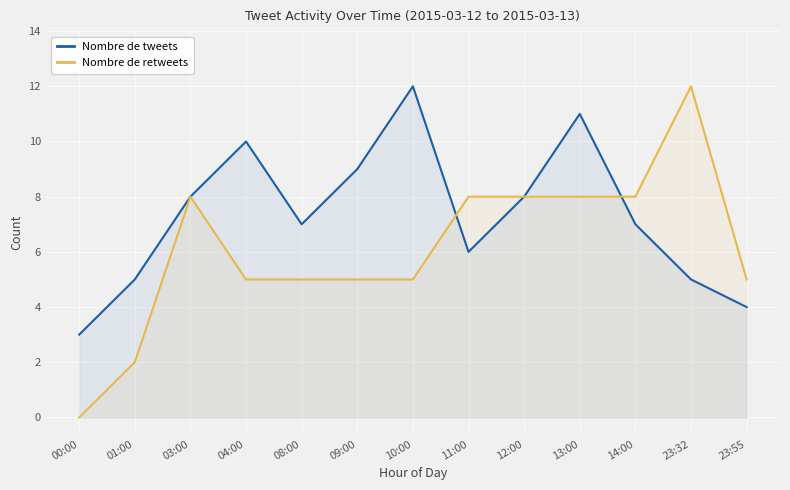

Is the value of Nombre de retweets at 03:00 greater than the value of Nombre de tweets at 23:55?

Yes